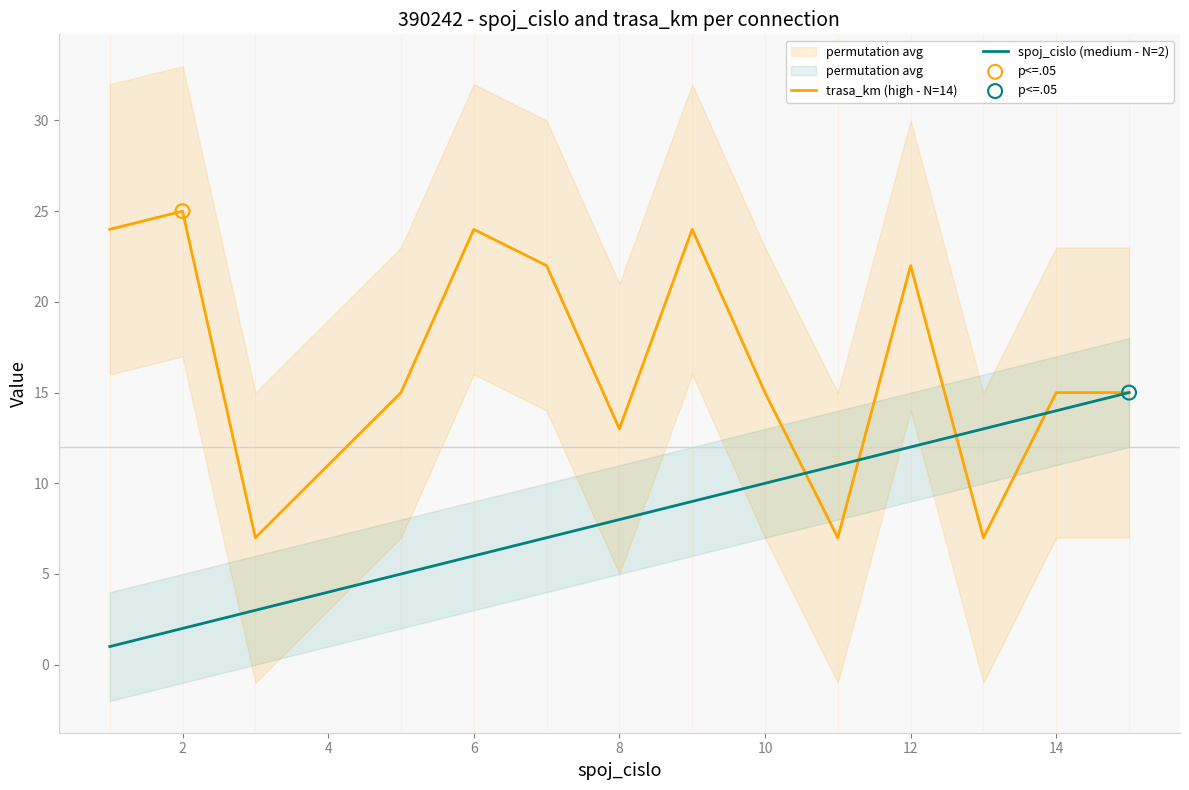

What are all the series names shown in the legend?

trasa_km (high - N=14), spoj_cislo (medium - N=2)